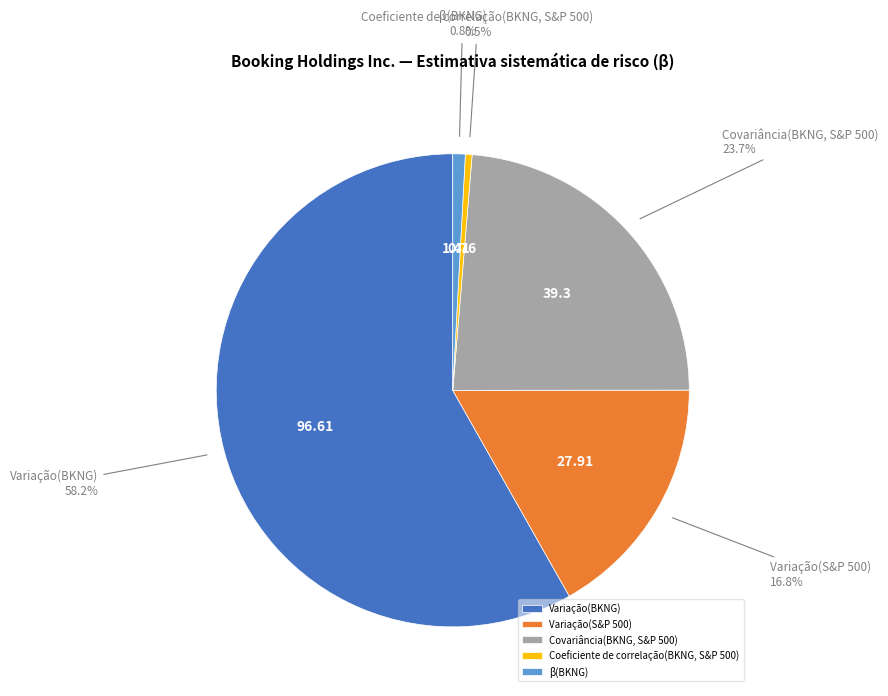

Is Covariância(BKNG, S&P 500) the majority of the pie?

No